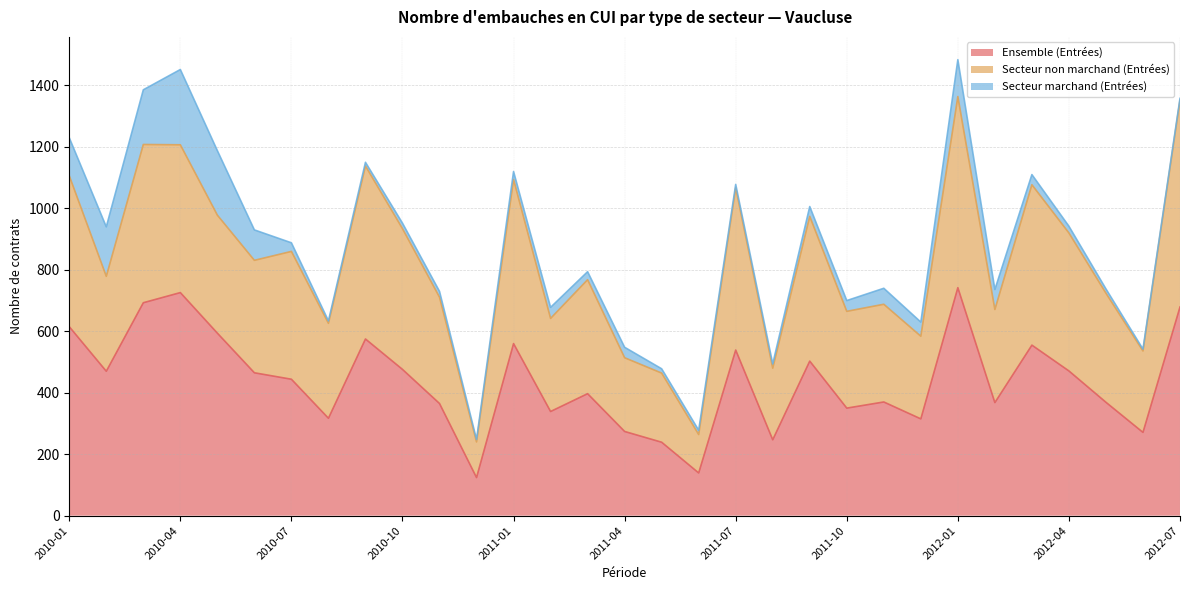

What is the average value of the Ensemble (Entrées) series?

438